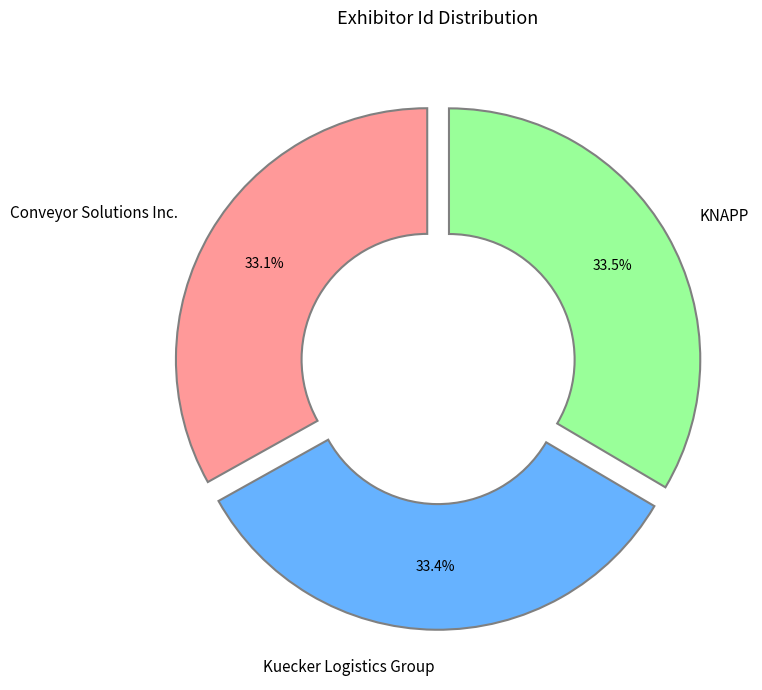

Does any single category account for the majority?

No